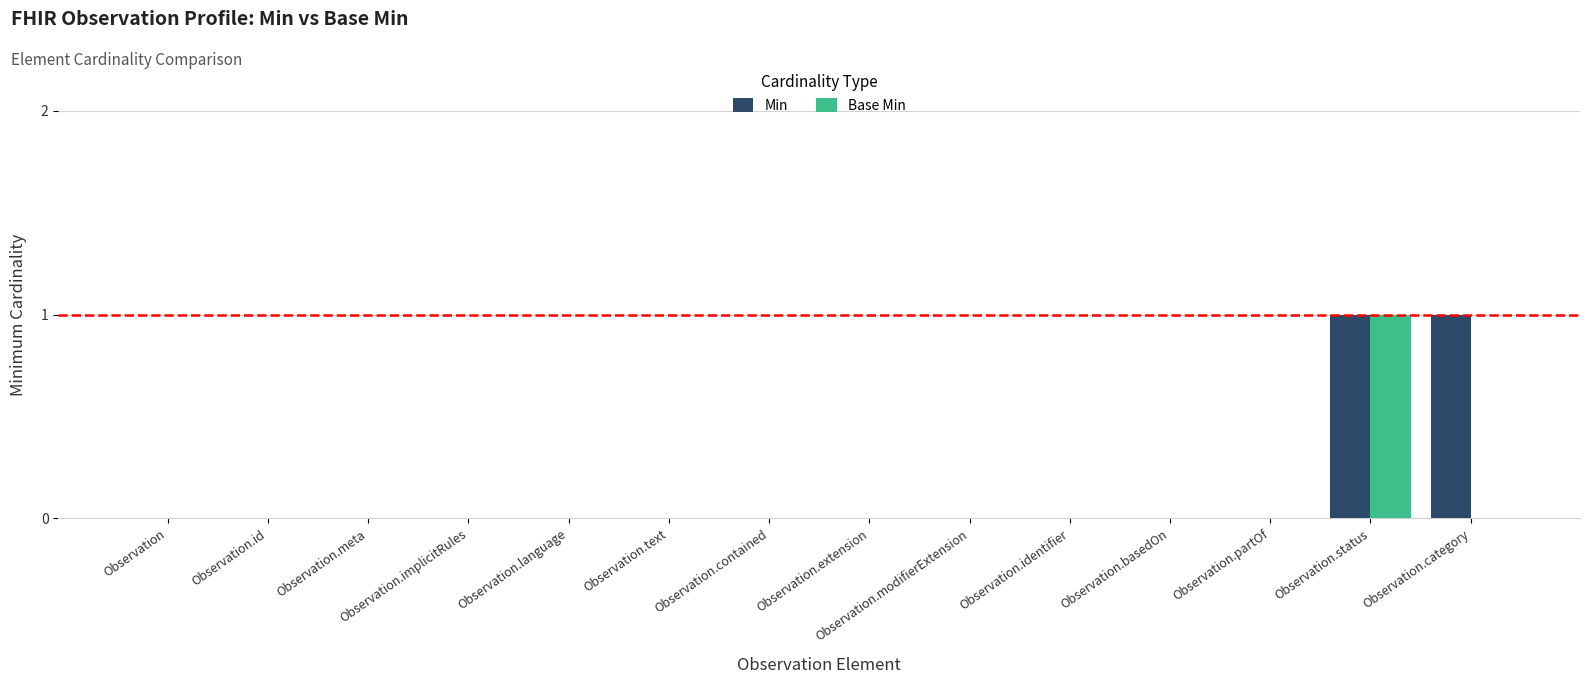

At which label does Base Min reach its peak?

Observation.status